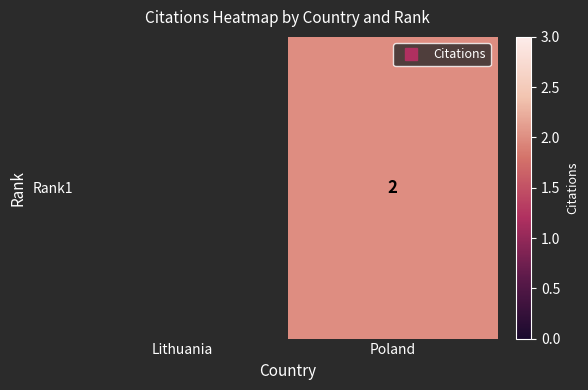

Reading left to right, list all the values displayed in this chart.

Lithuania=0	Poland=2